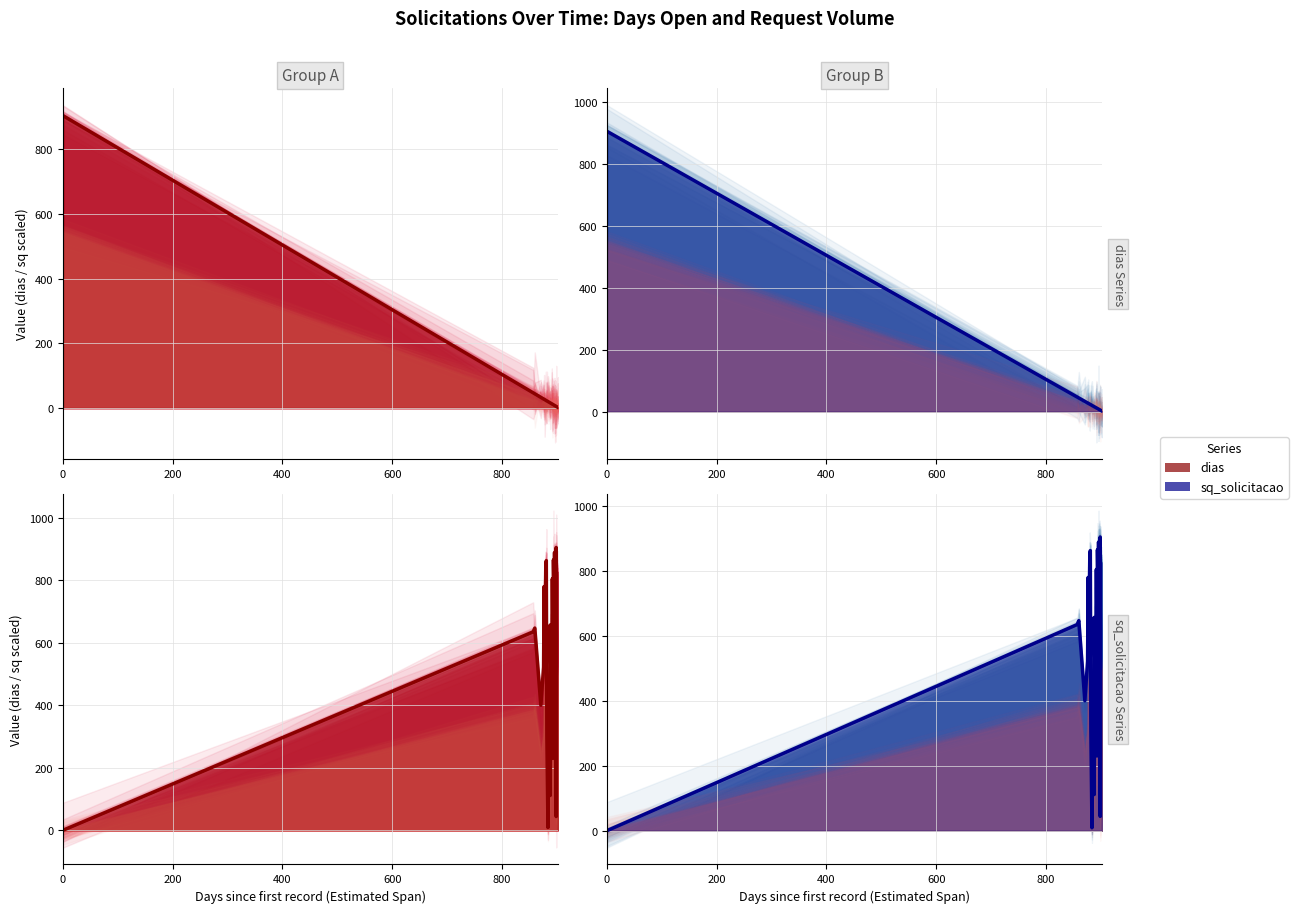

The value of dias — Group A (mean) at 37 is 0.8. True or false?

False